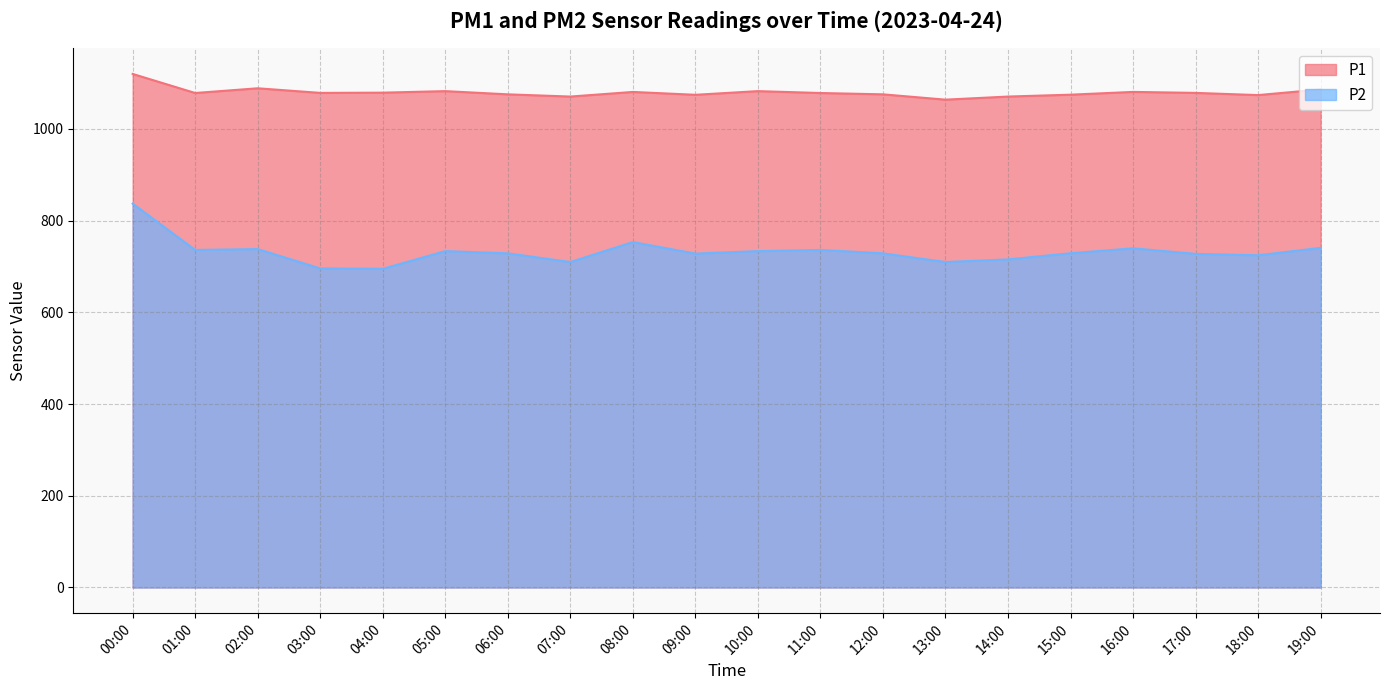

What is the difference between the P2 values at 00:00 and 14:00?

121.7